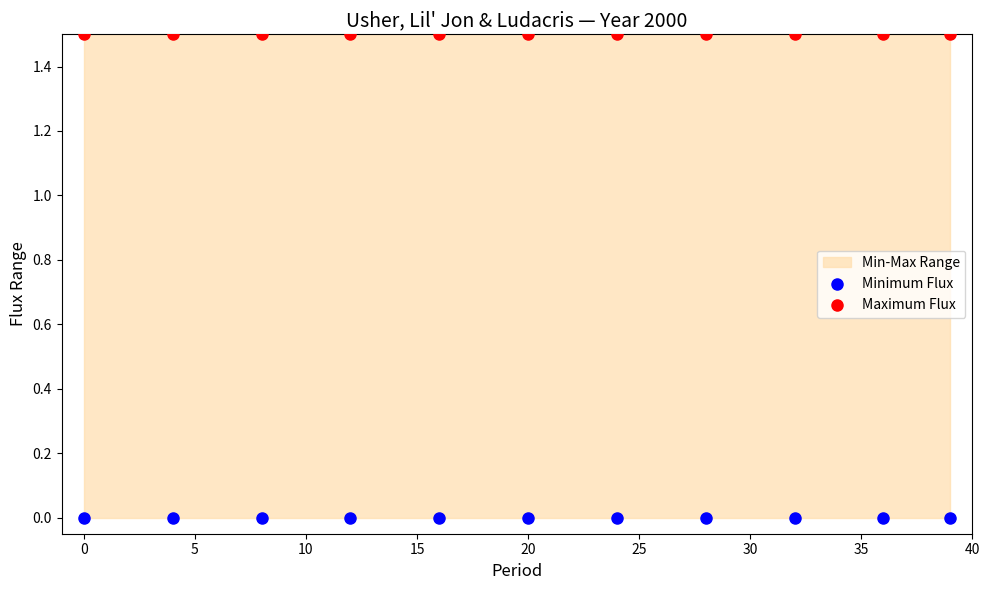

Which series contains the lowest Y value?

Minimum Flux